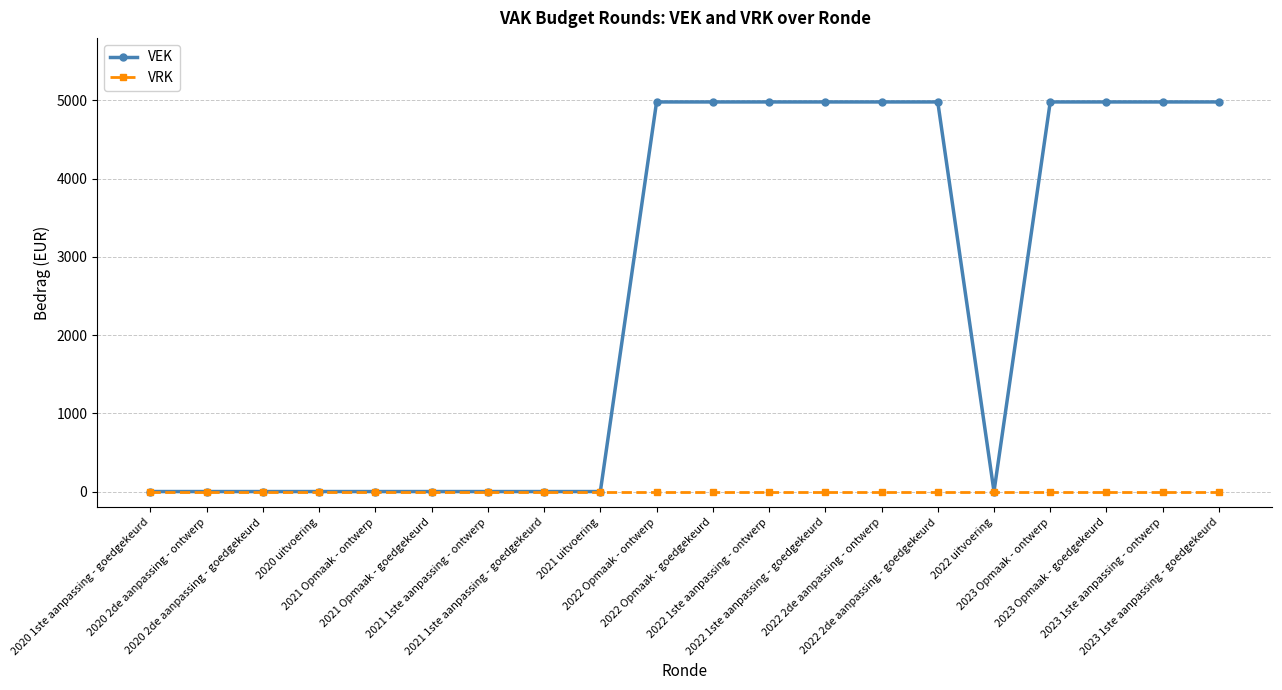

What is the greatest value displayed?

4981